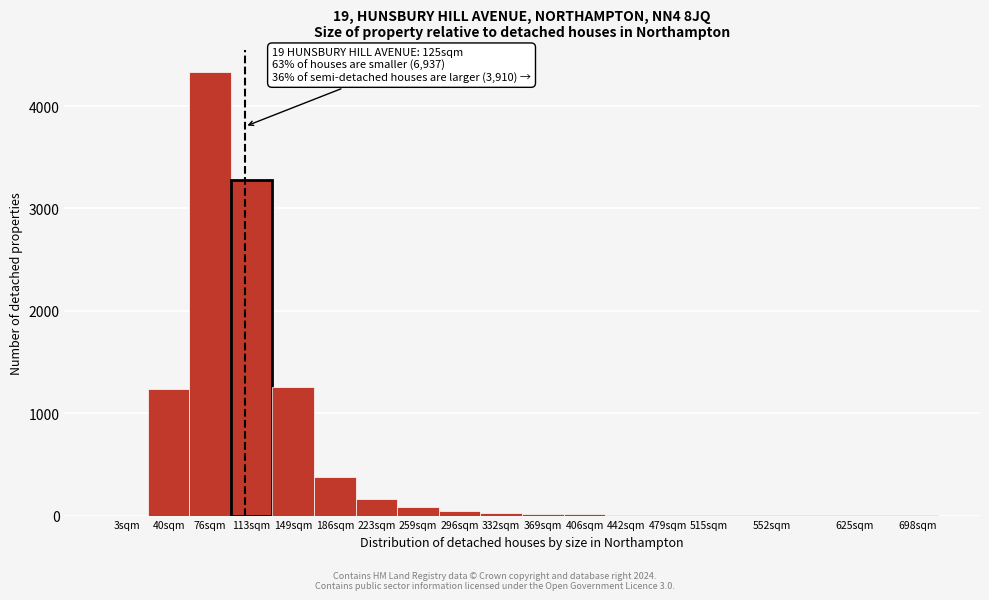

True or false: the data shows 4 at 552sqm.

True